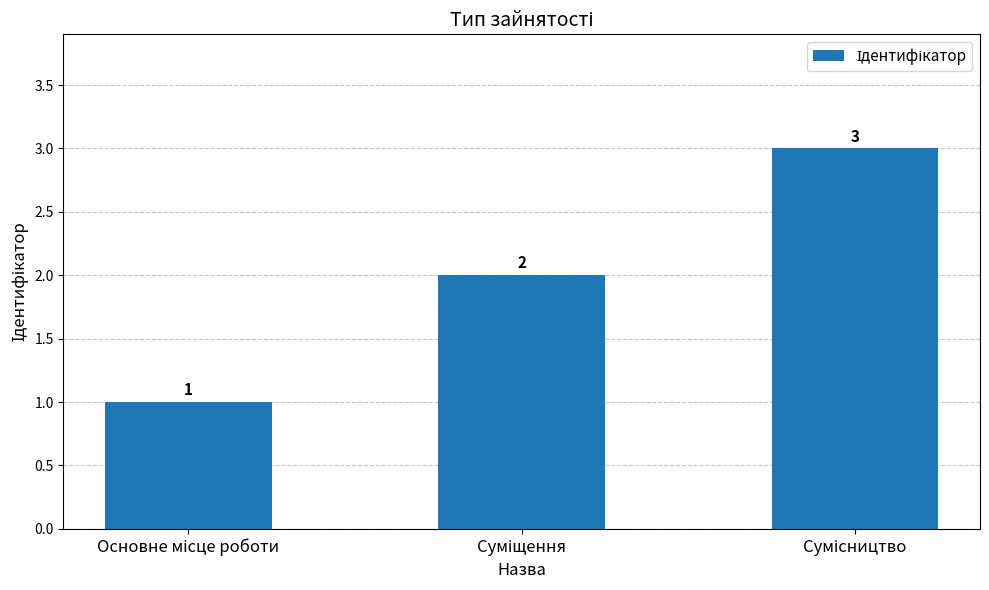

Count the values in the range 1 to 3.

3